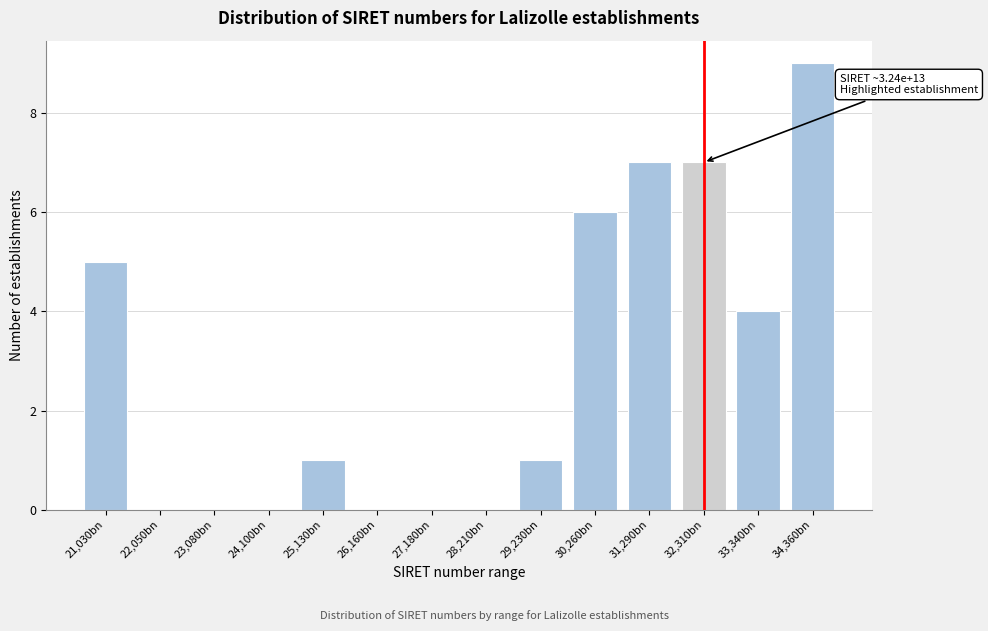

Reading left to right, transcribe all the data shown in this chart.

21,030bn=5	22,050bn=0	23,080bn=0	24,100bn=0	25,130bn=1	26,160bn=0	27,180bn=0	28,210bn=0	29,230bn=1	30,260bn=6	31,290bn=7	32,310bn=7	33,340bn=4	34,360bn=9